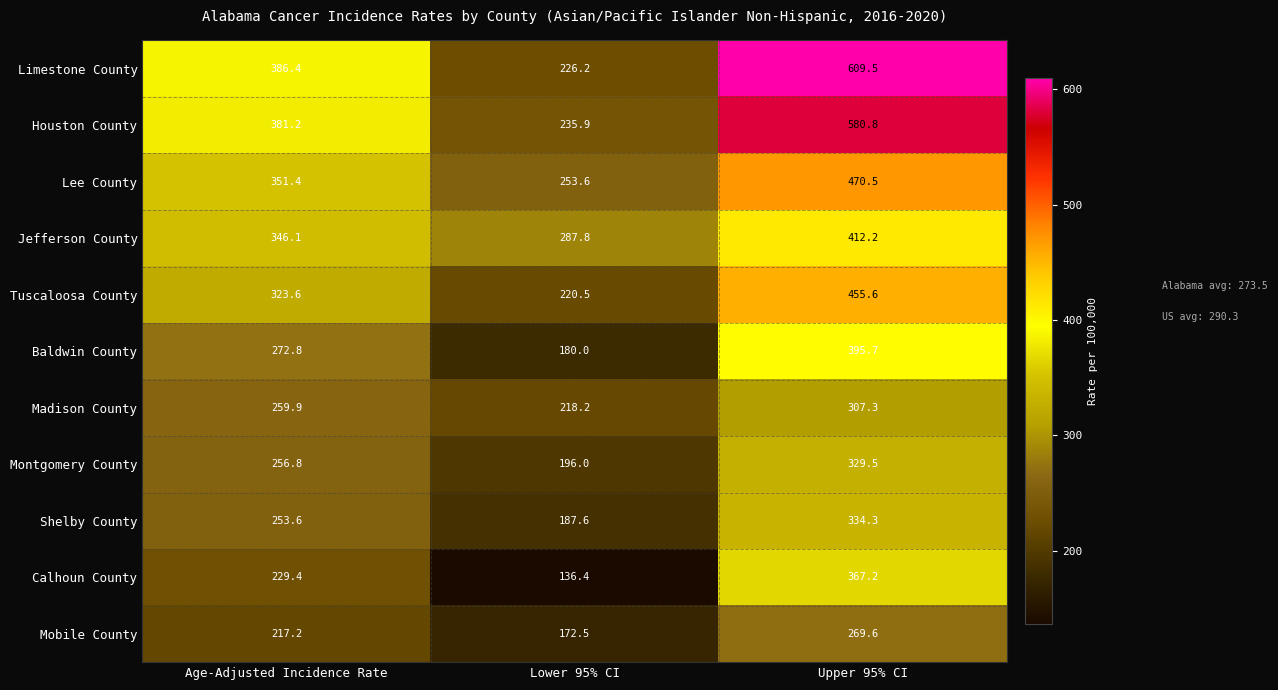

What is the difference between the Madison County values at Lower 95% CI and Upper 95% CI?

89.1